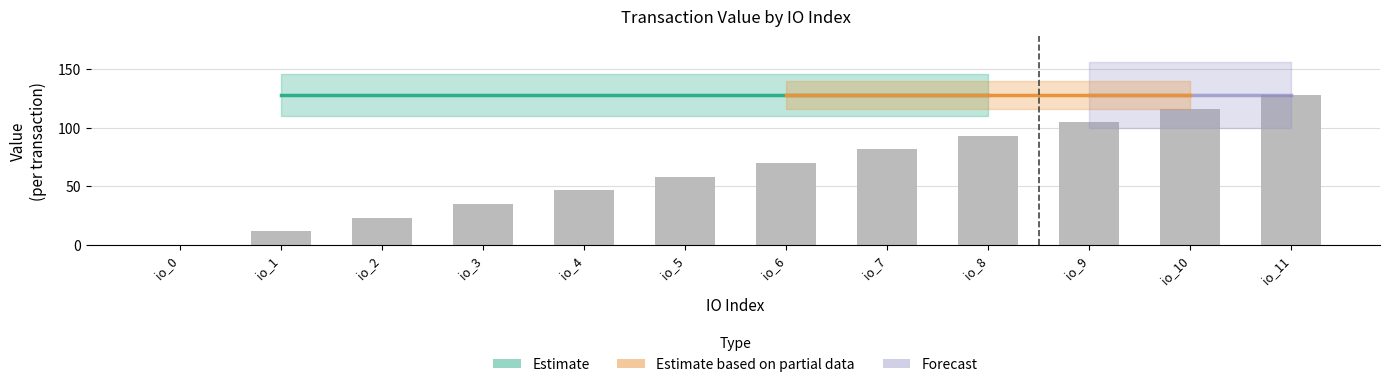

Read the value at io_9.

104.7